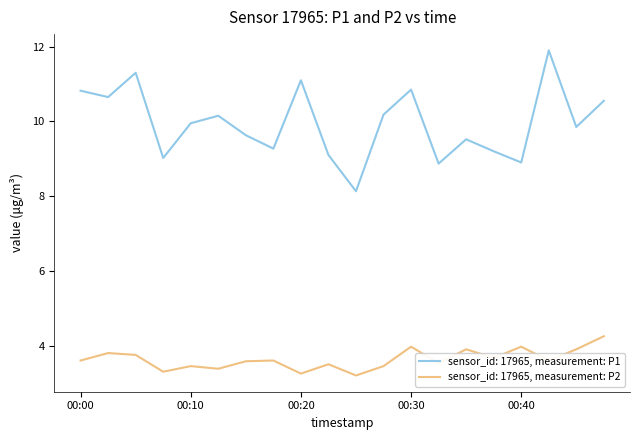

True or false: sensor_id: 17965, measurement: P2 and sensor_id: 17965, measurement: P1 intersect in this chart.

False